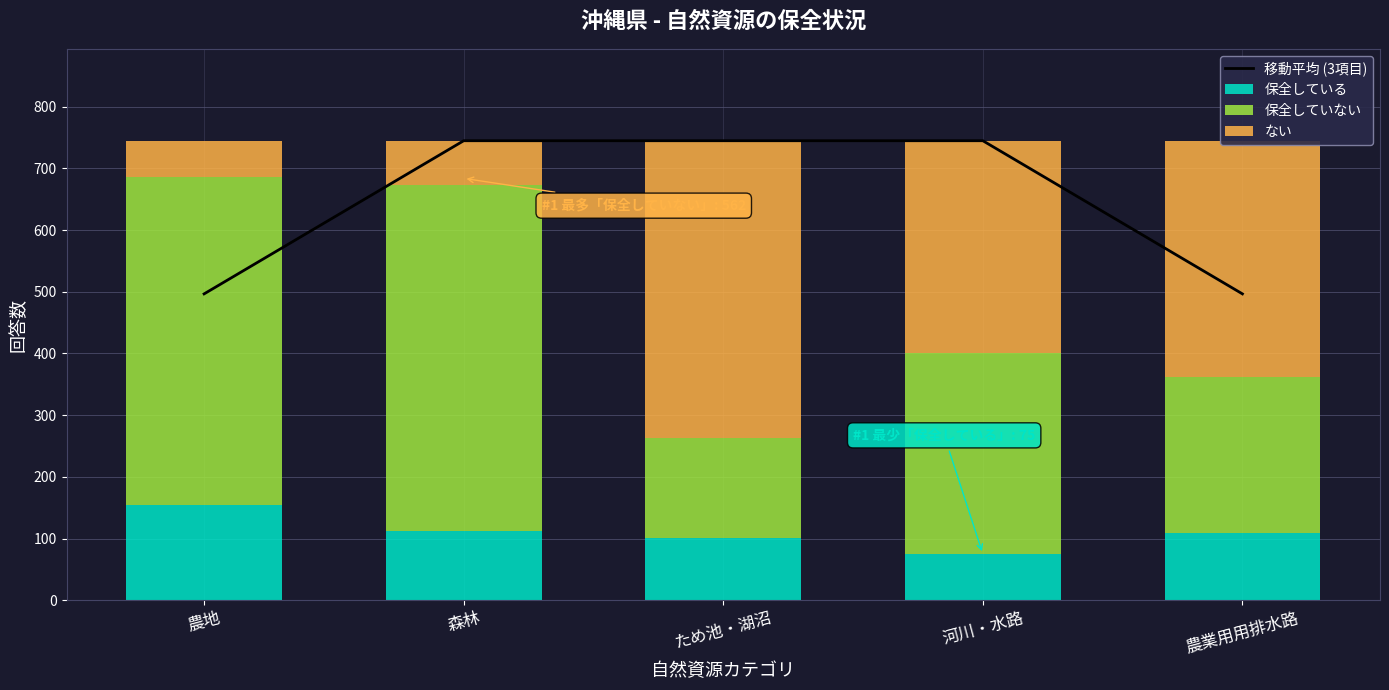

What are all the series names shown in the legend?

移動平均 (3項目), 保全している, 保全していない, ない